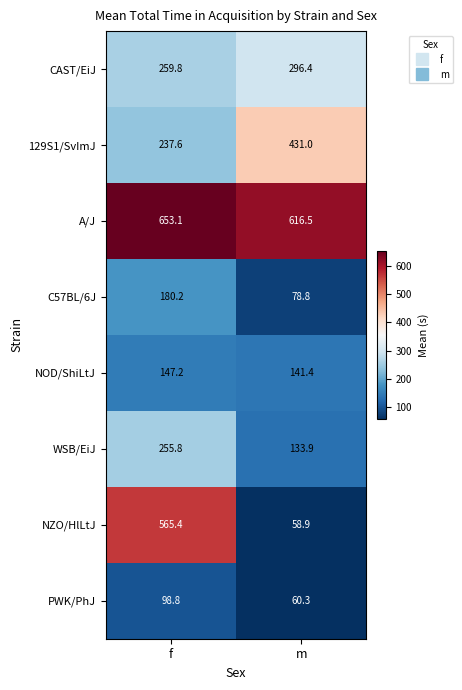

Which series has the largest total across all categories?

A/J